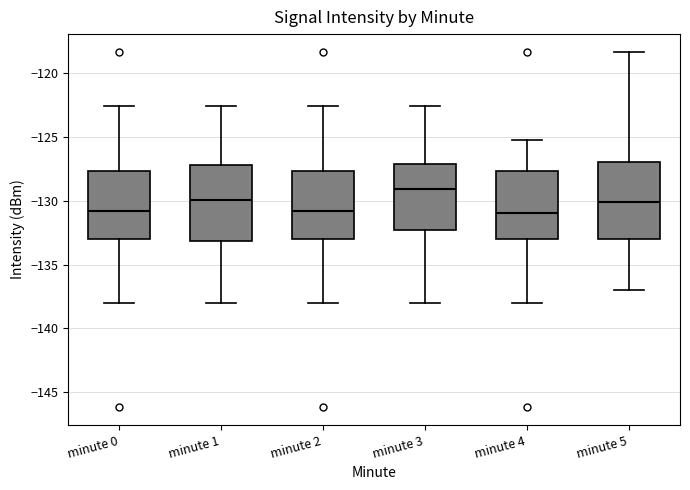

Where does the upper whisker of the box for minute 5 end on the y-axis? The values are not printed on the chart, so give them approximately, as read against the axis.

-118.5